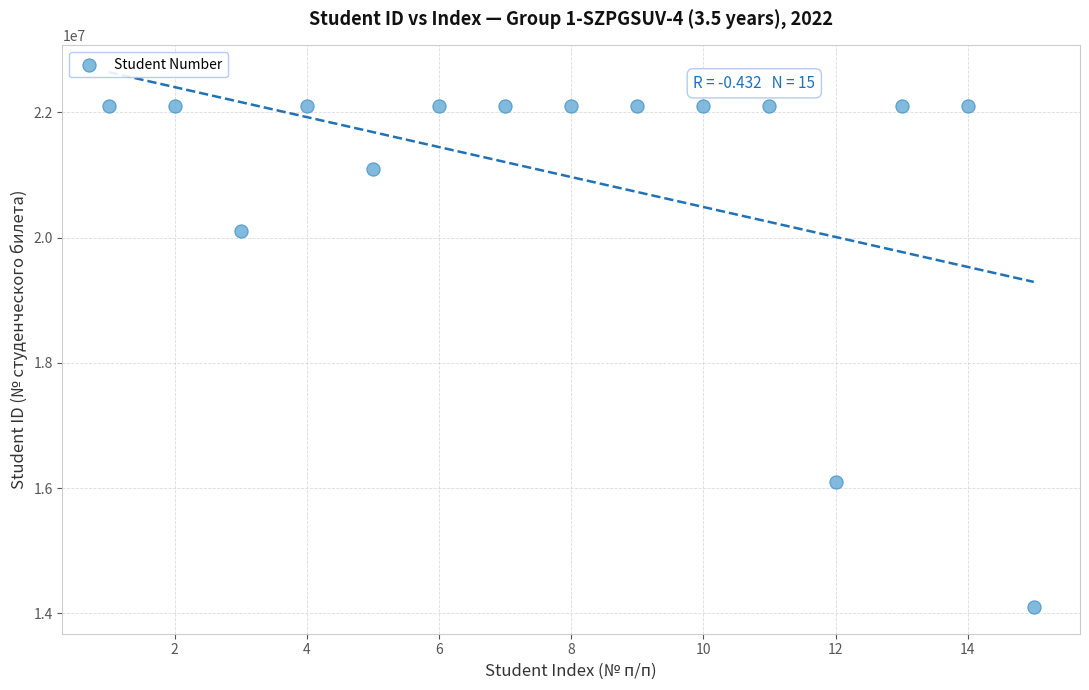

What is the range of X values (max minus min)?

14